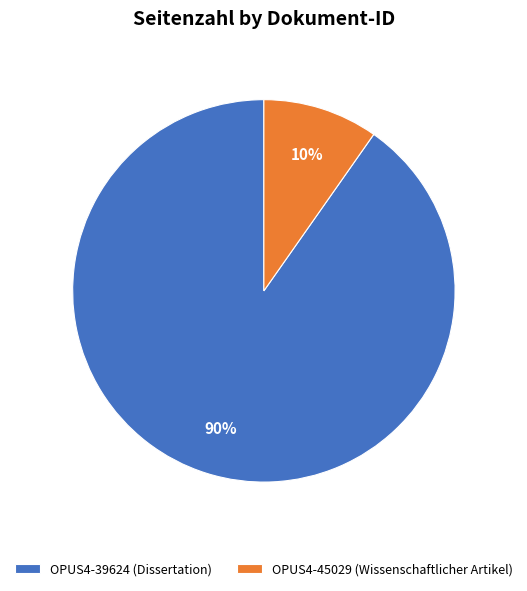

Is it true that OPUS4-39624 (Dissertation) is 90% of the pie?

True